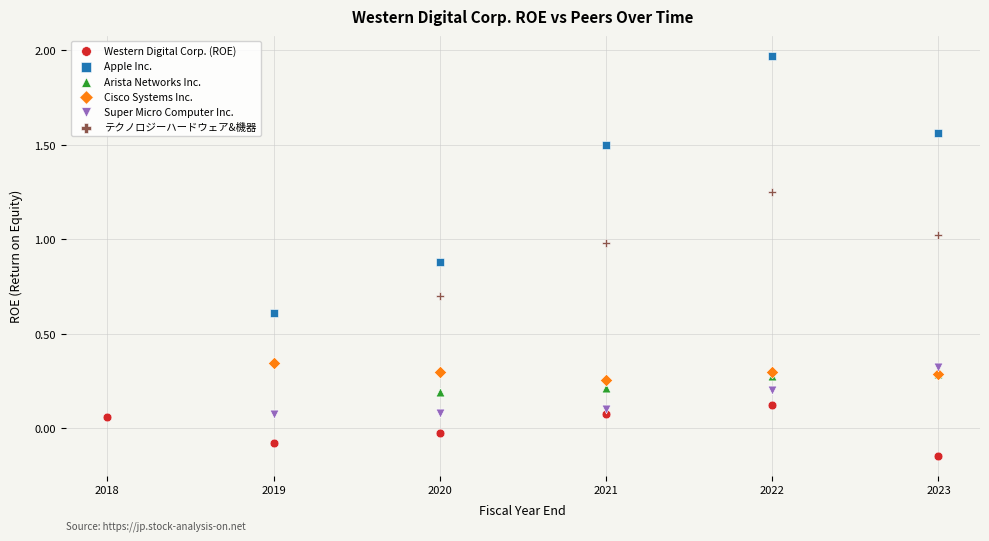

Which series contains the highest Y value?

Apple Inc.